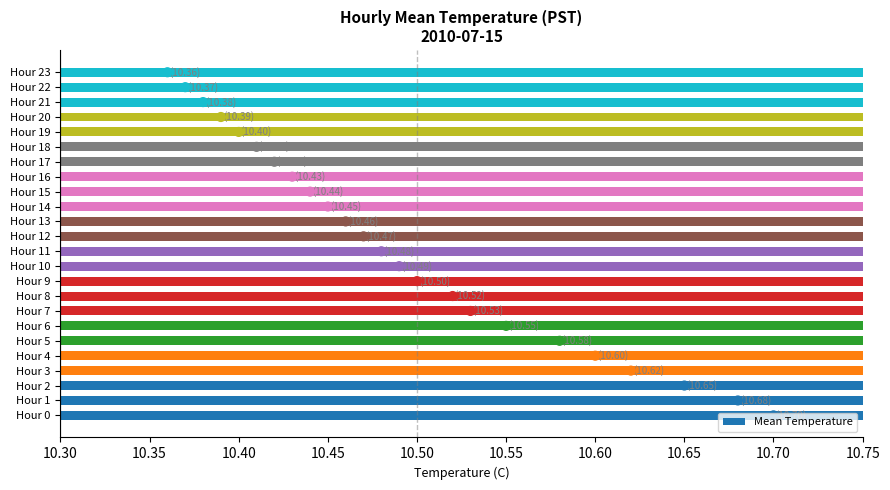

What is the change in value from Hour 6 to Hour 23?

-0.2